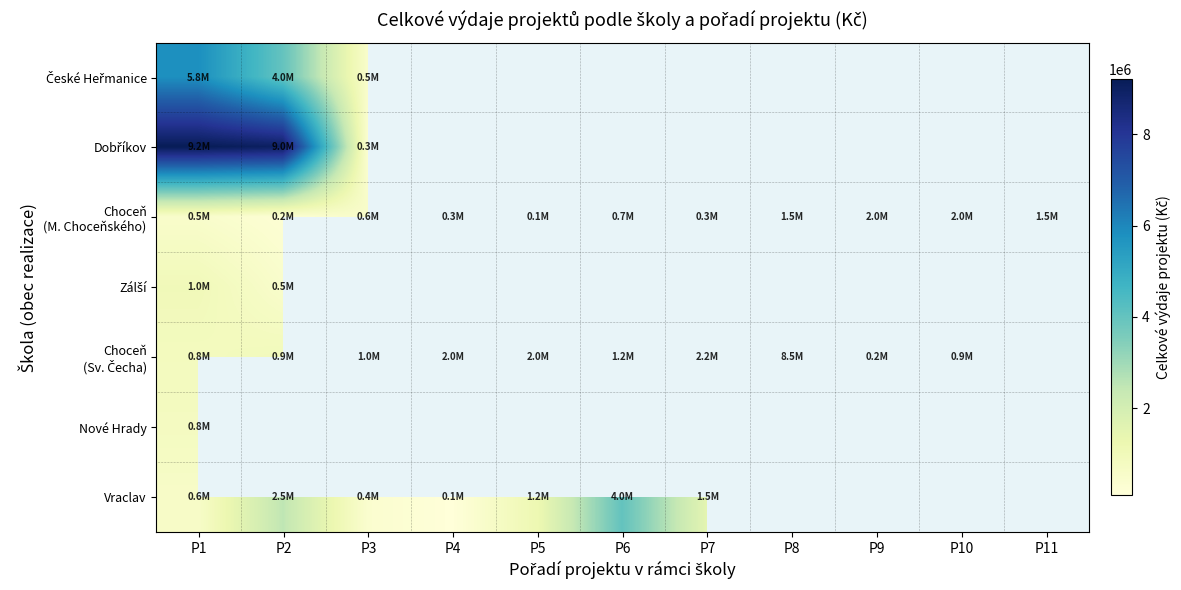

Is the value of Vraclav at P2 greater than the value of České Heřmanice at P7?

No